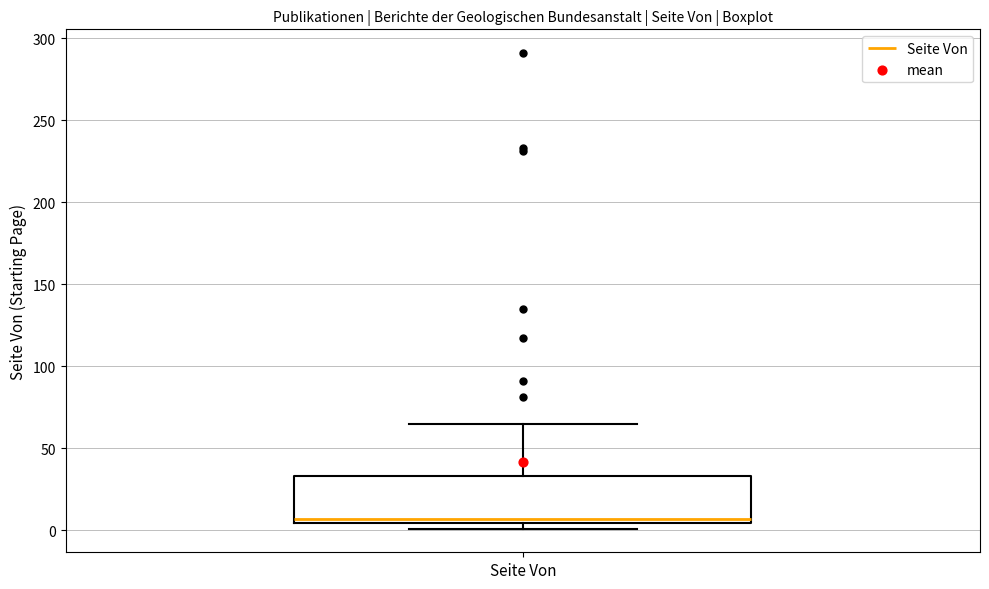

Transcribe this box plot: give where the median line is, the range the box spans, and where the two whiskers end, as read against the y-axis. The values are not printed on the chart, so give them approximately, as read against the axis.

median 5 (just above the box's lower edge), box 5 to 35, whiskers 0 to 65